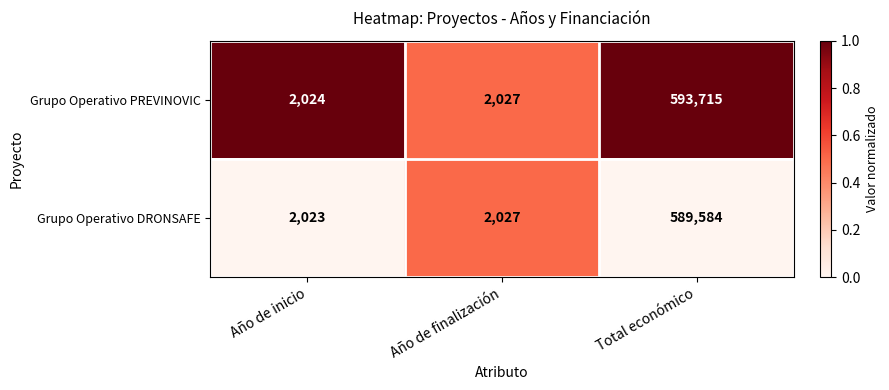

Is it true that Grupo Operativo PREVINOVIC equals 552 at Año de finalización?

False